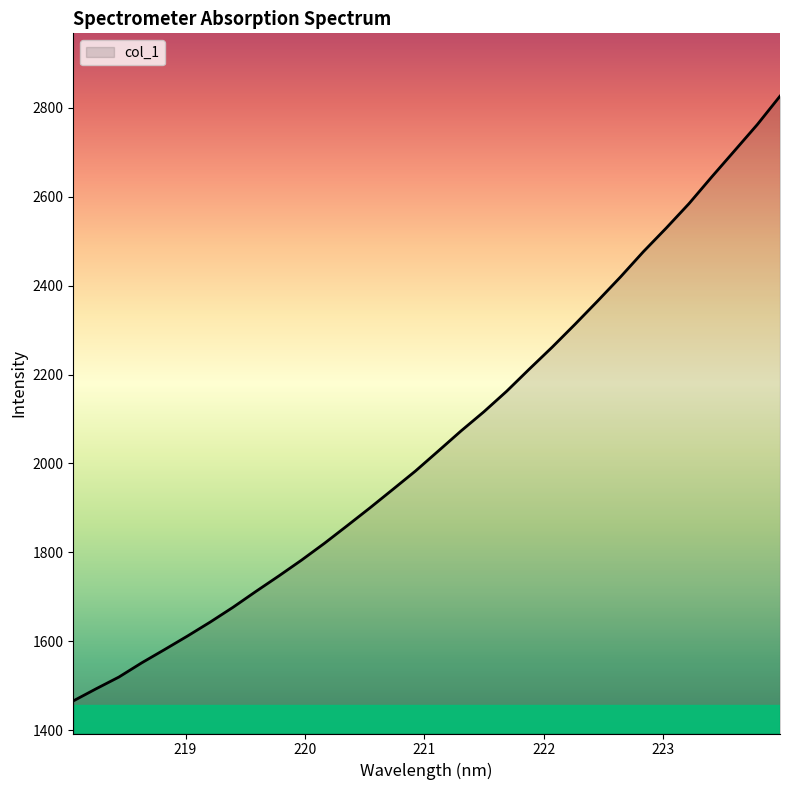

What is the greatest value displayed?

2826.2